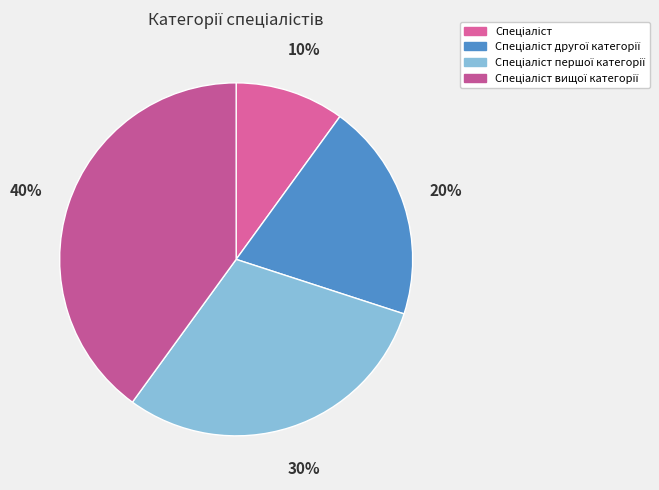

How much of the chart is everything except Спеціаліст вищої категорії?

60.0%